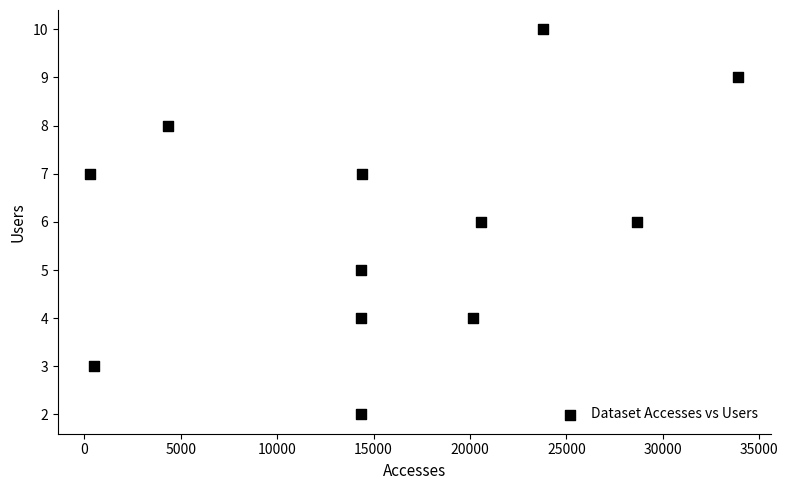

What is the average X value?

15806